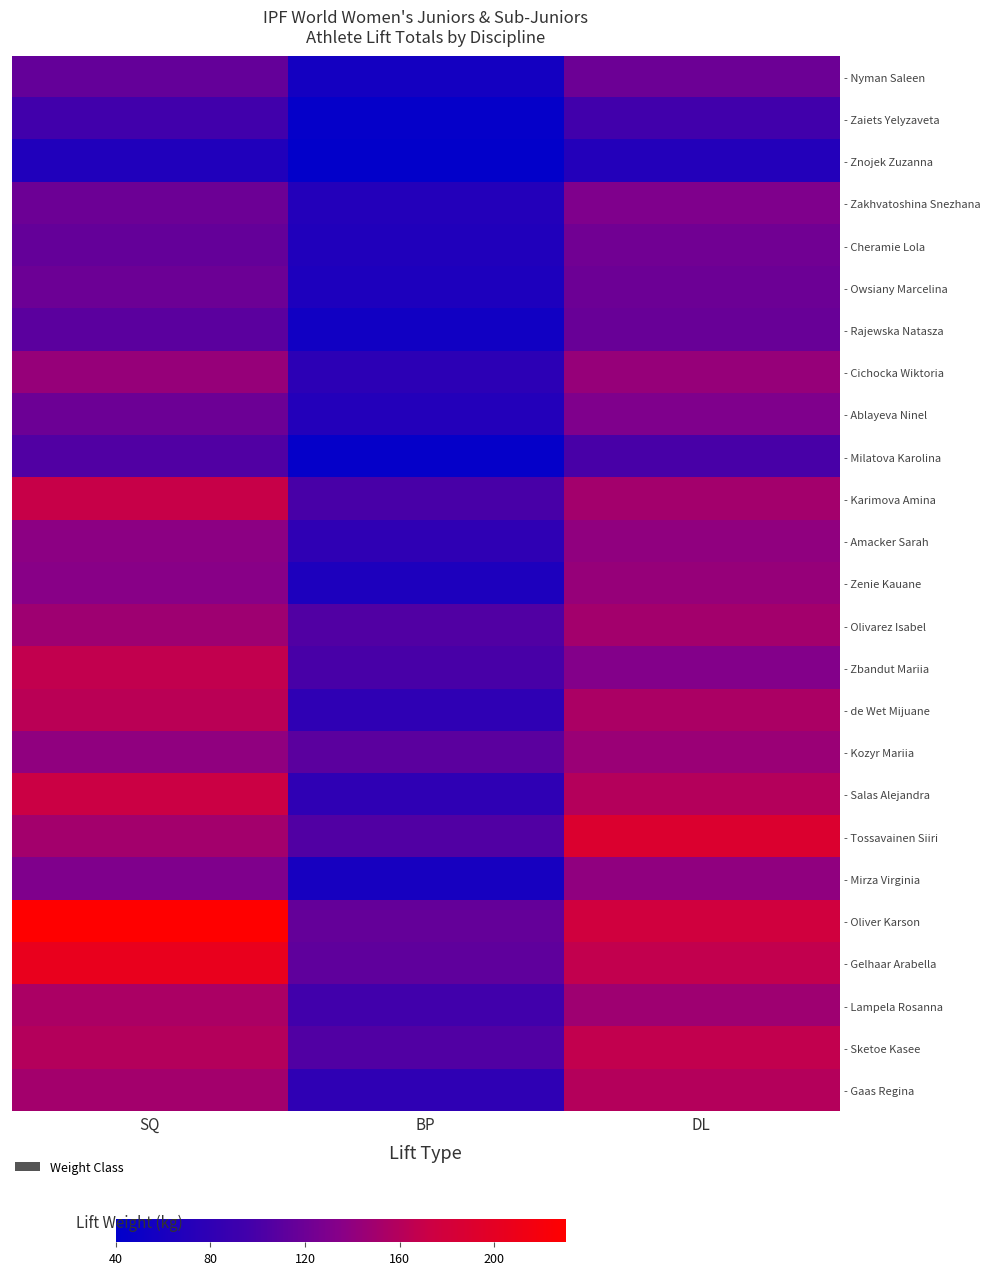

What is the spread (max minus min) of values at DL?

120.0